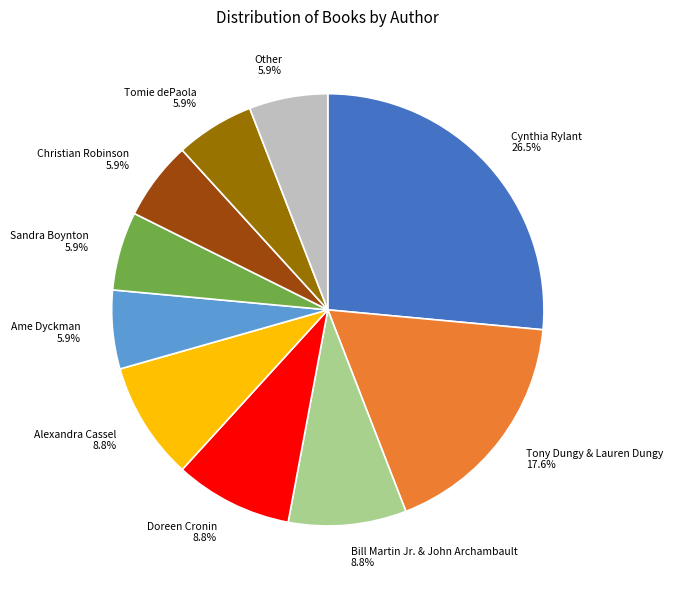

Count the number of slices in the pie.

10